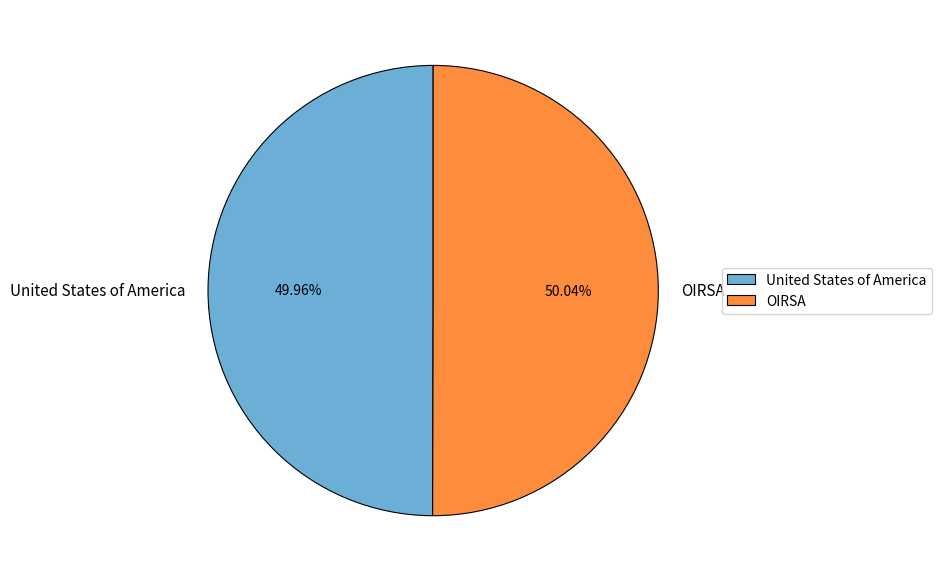

Does any single category account for the majority?

Yes